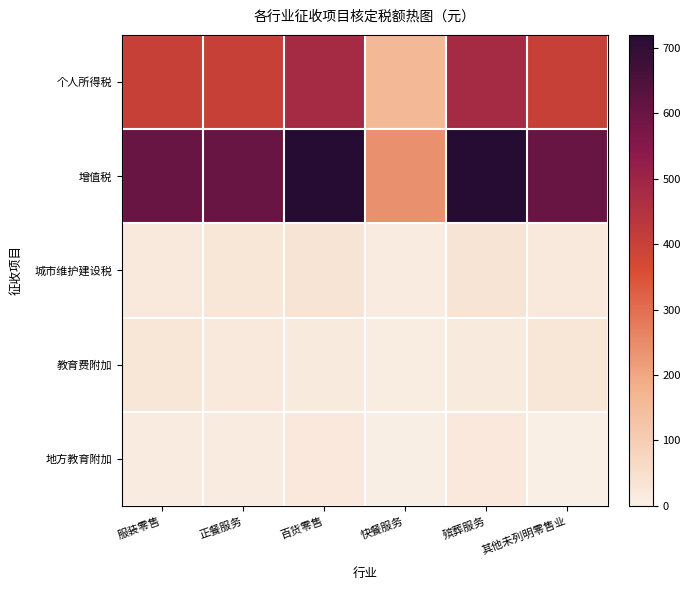

What is the greatest value displayed?

720.0